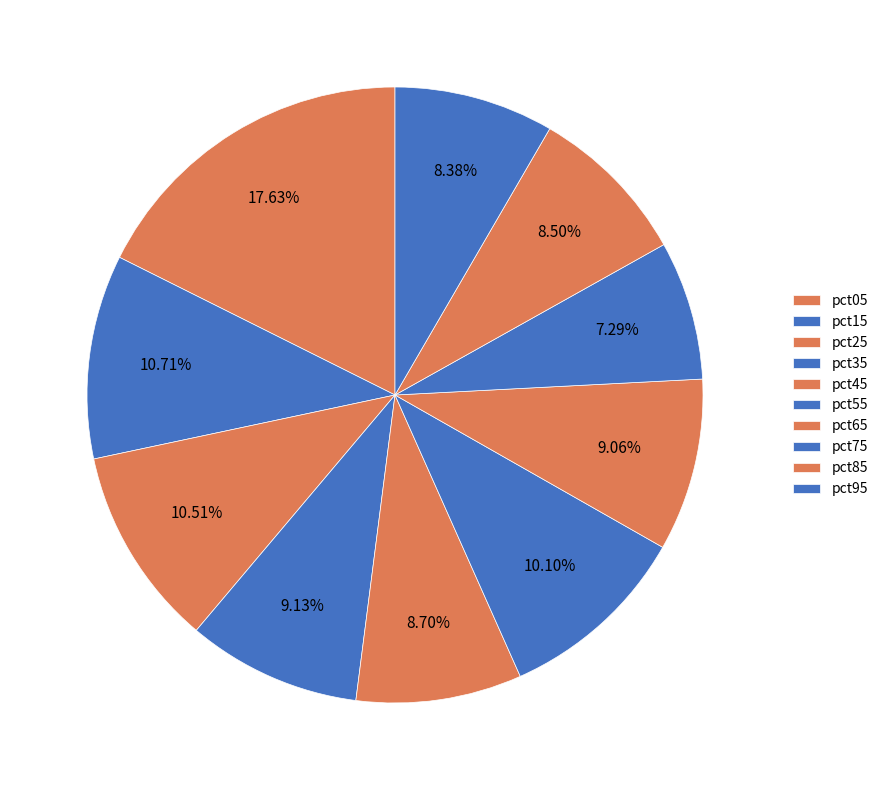

Combined, what portion of the pie is pct15 and pct05?

28.3%